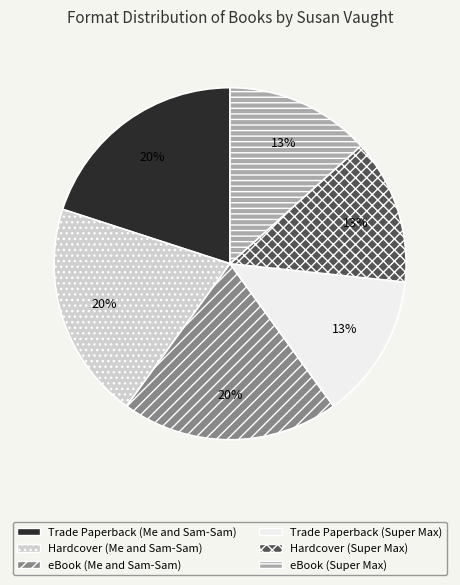

To the nearest percent, what is the average slice percentage?

17%